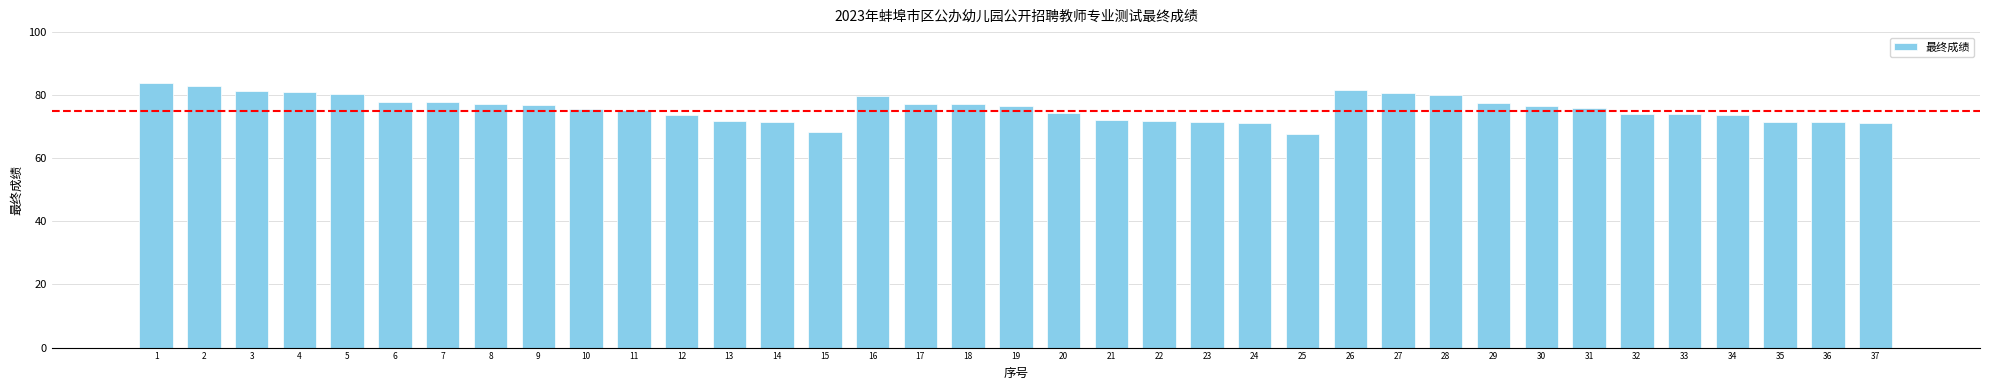

What is the value of the 17th bar from the left?

77.1